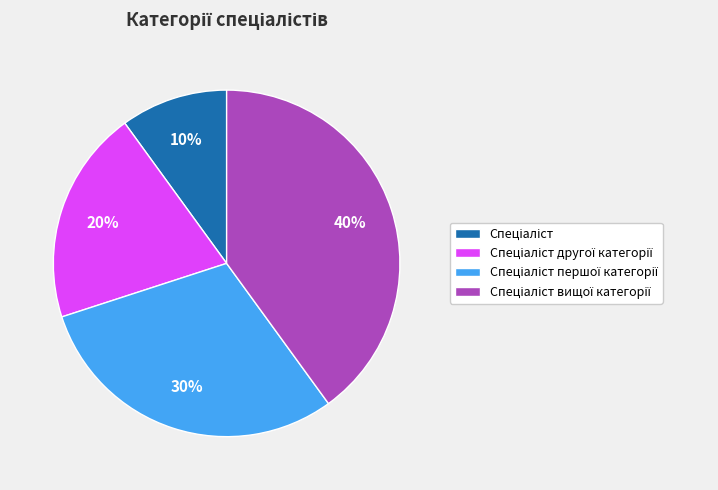

Count the number of slices in the pie.

4